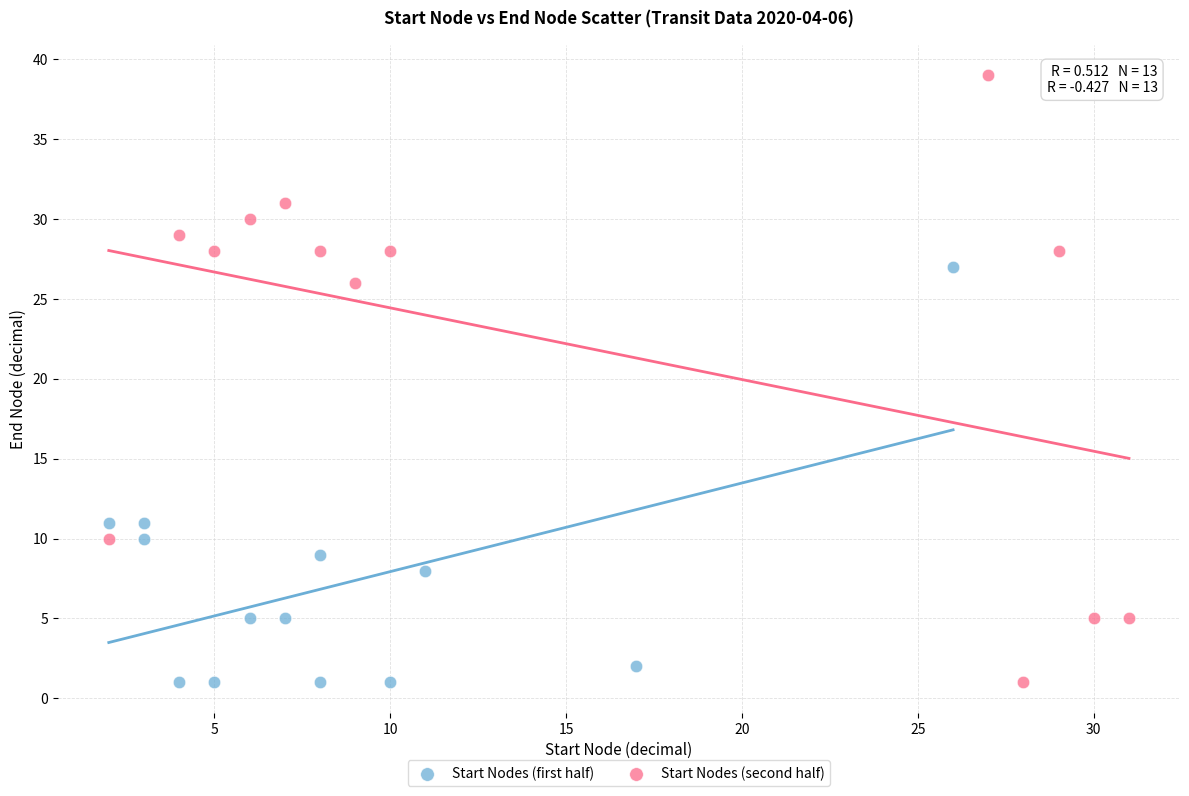

Which series has the widest spread of Y values?

Start Nodes (second half)